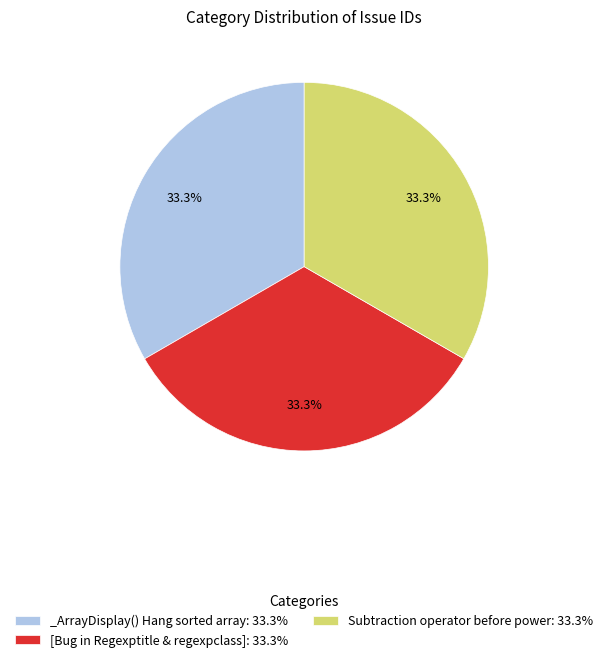

How many segments does this pie chart have?

3